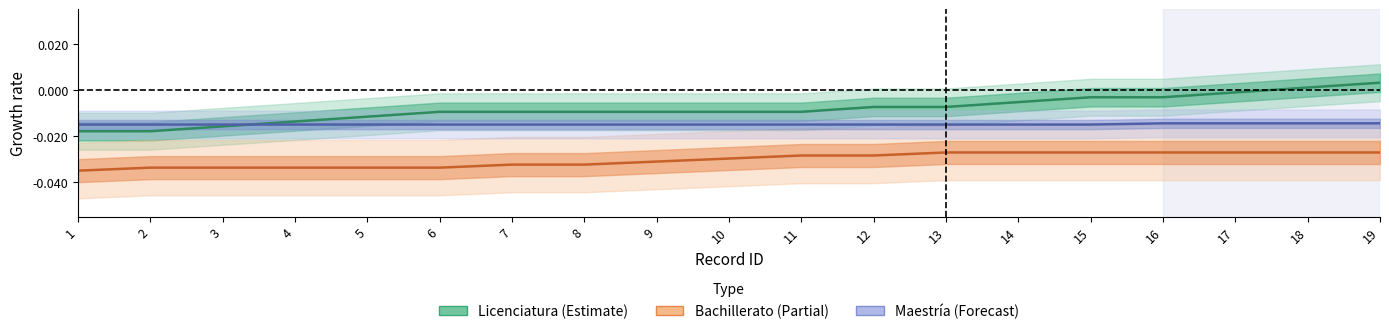

The Licenciatura series shows 0.0 at 19. True or false?

False